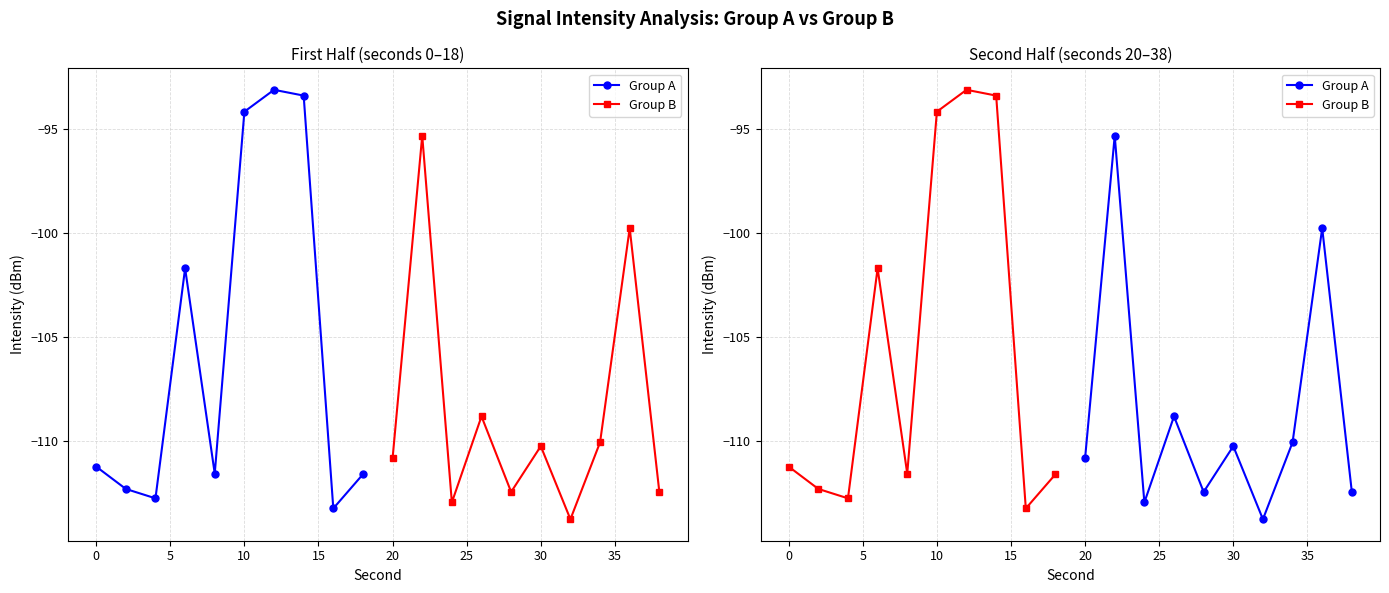

In Group A, how many points are lower than both neighbors (excluding endpoints)?

3